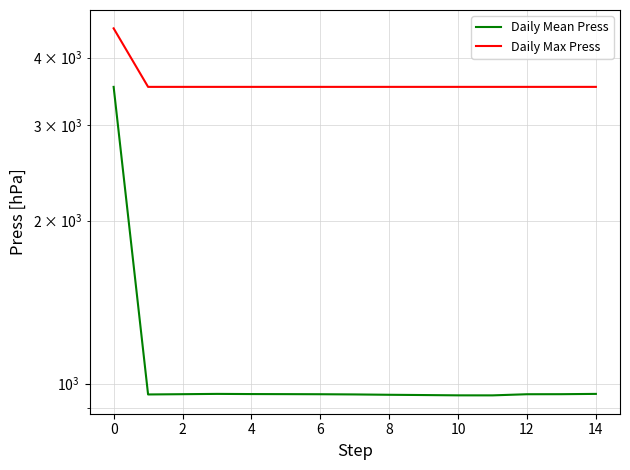

What is the difference between the maximum and minimum values in the Daily Mean Press series?

2581.5